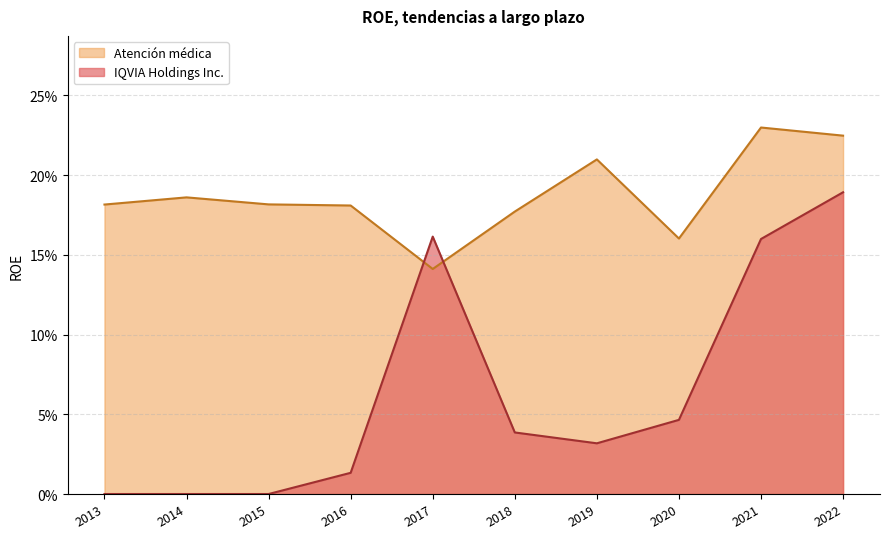

What is the sum of the Atención médica values at 2021 and 2015?

0.4